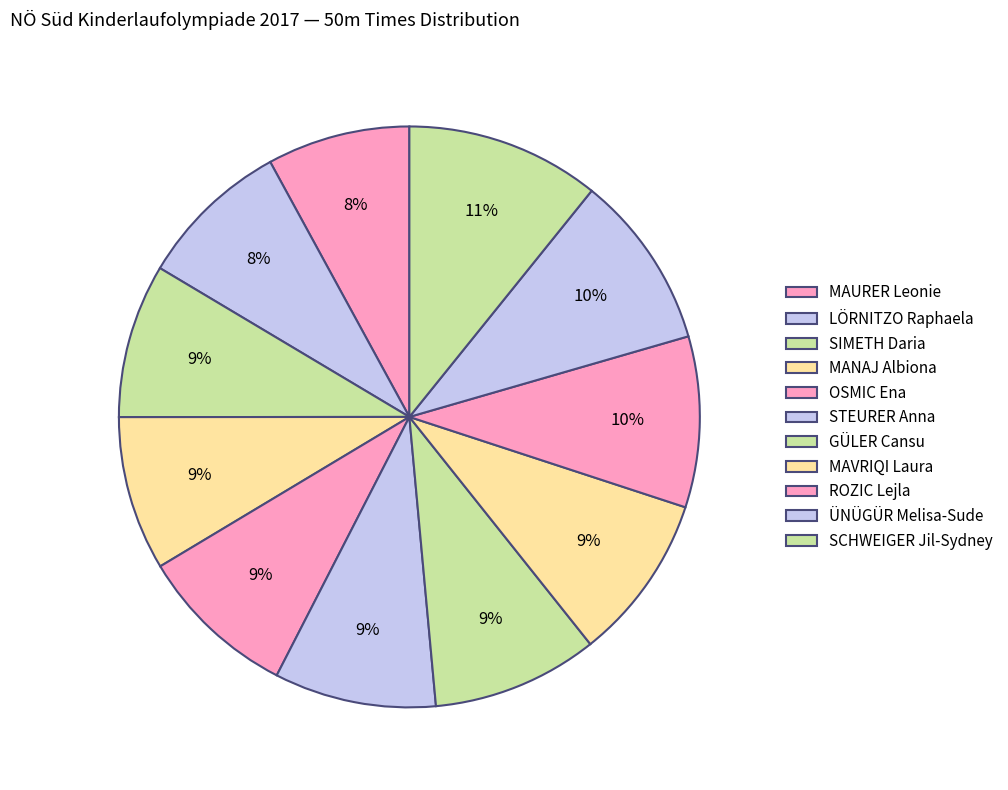

Rank the categories by value from lowest to highest.

MAURER Leonie, LÖRNITZO Raphaela, SIMETH Daria, MANAJ Albiona, OSMIC Ena, STEURER Anna, GÜLER Cansu, MAVRIQI Laura, ROZIC Lejla, ÜNÜGÜR Melisa-Sude, SCHWEIGER Jil-Sydney